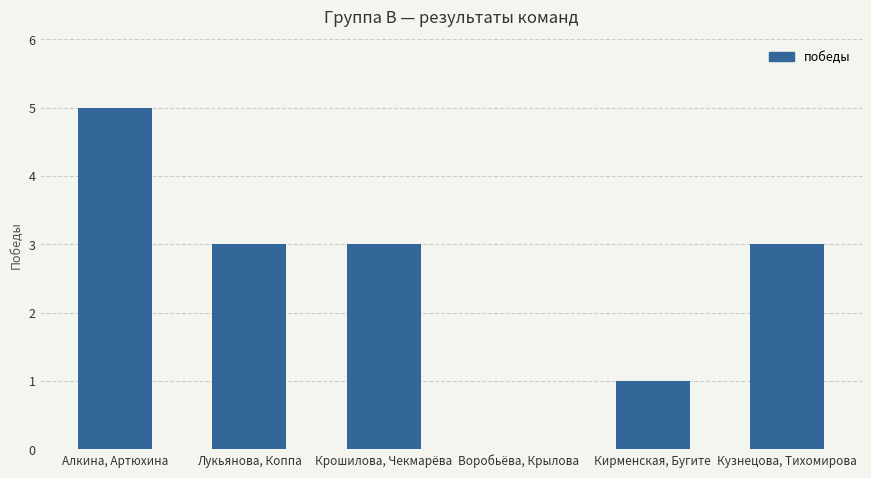

Count the number of data series in this chart.

1